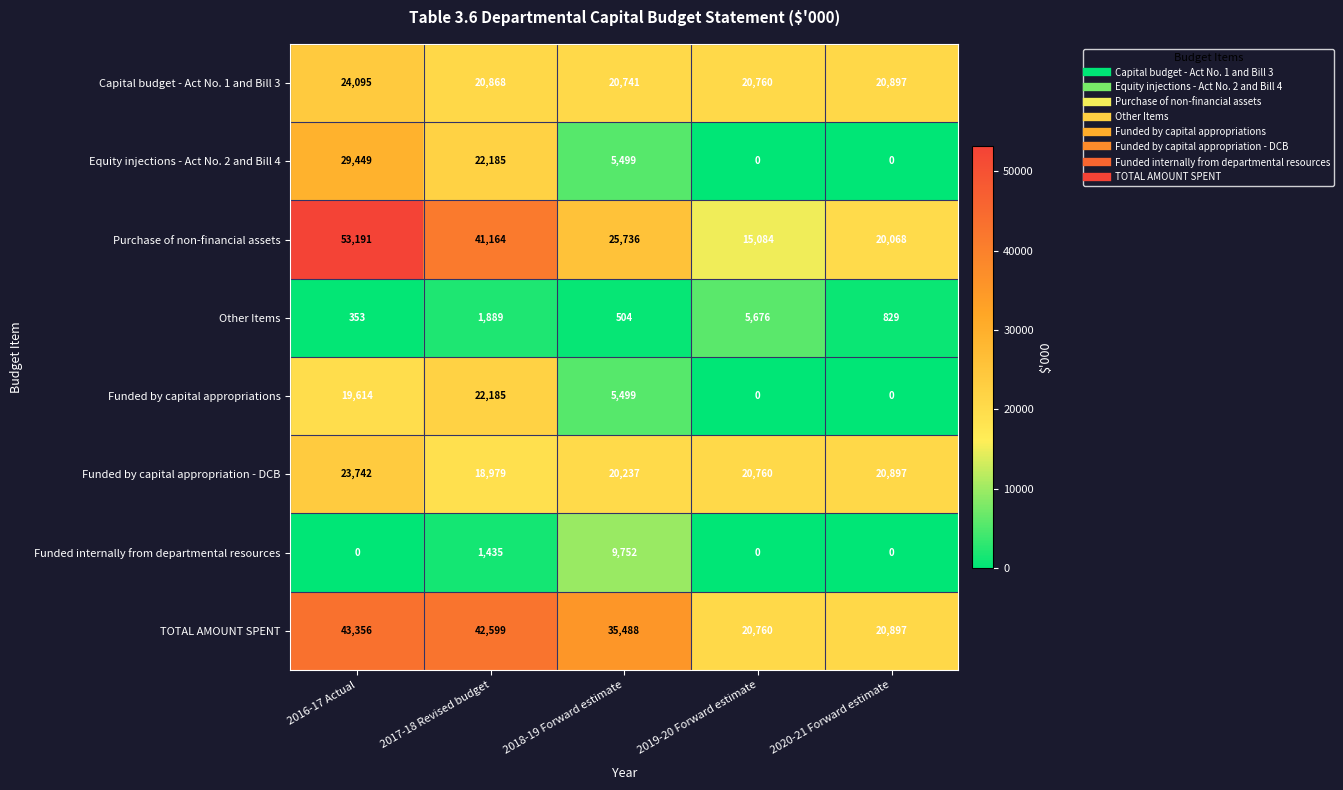

What is the difference between the highest and lowest values at 2017-18 Revised budget?

41164